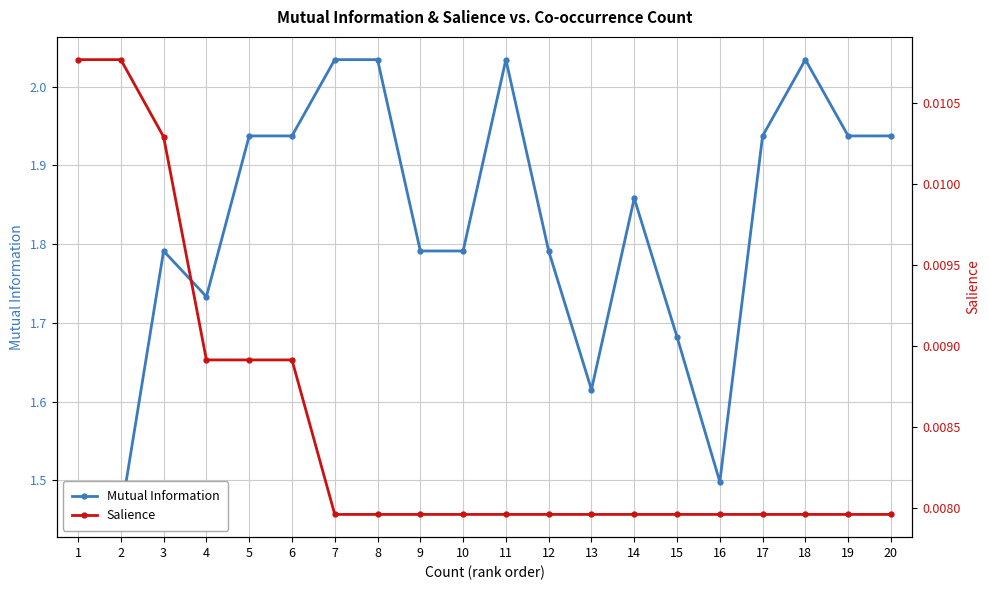

True or false: Mutual Information has a value of 2.0 at 7.

True